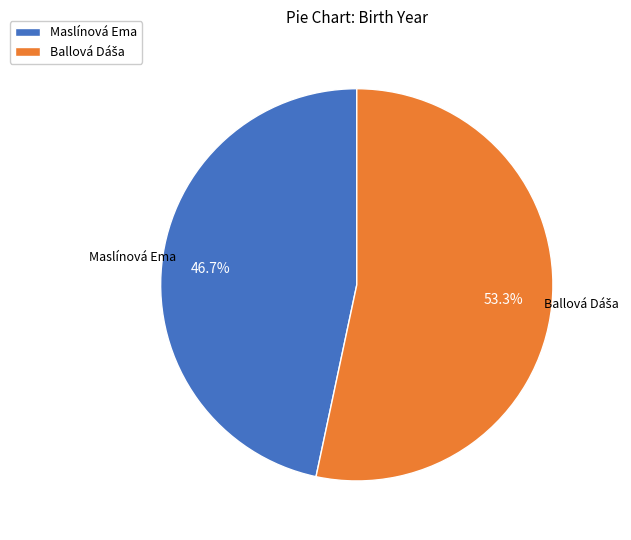

How many slices are in this pie chart?

2